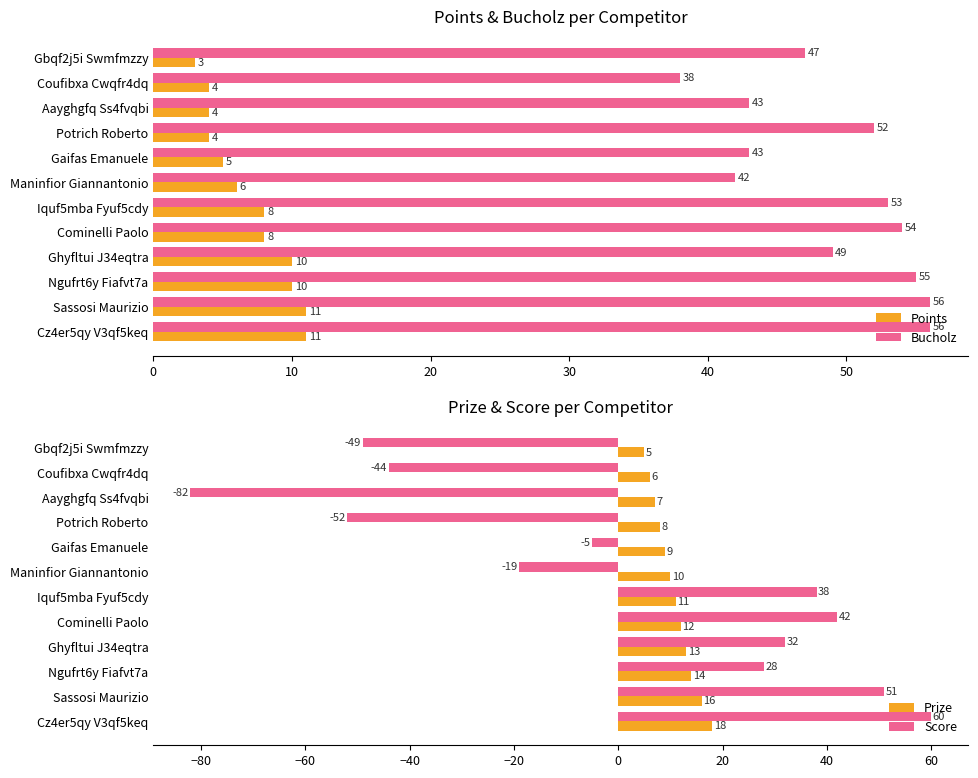

The value of Bucholz at Iquf5mba Fyuf5cdy is 53. True or false?

True